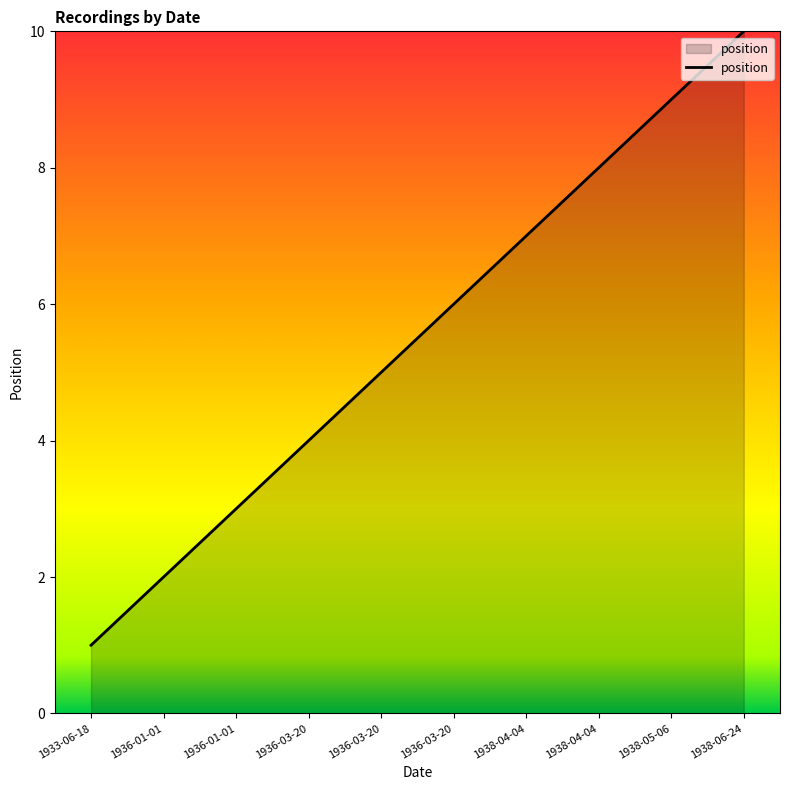

Approximately how many times larger is the value at 1936-01-01 compared to 1938-06-24?

0.2